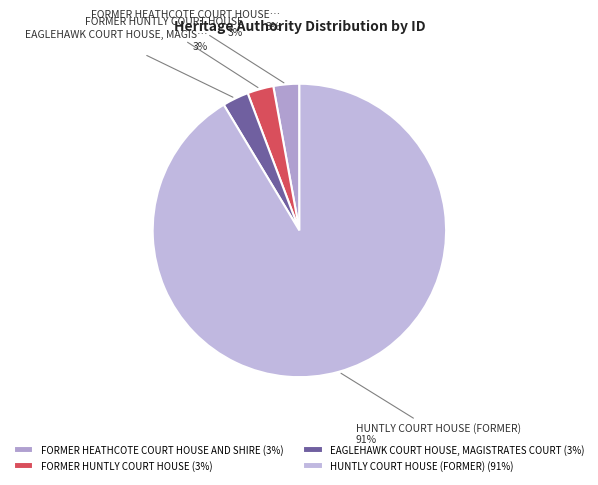

How many slices are in this pie chart?

4